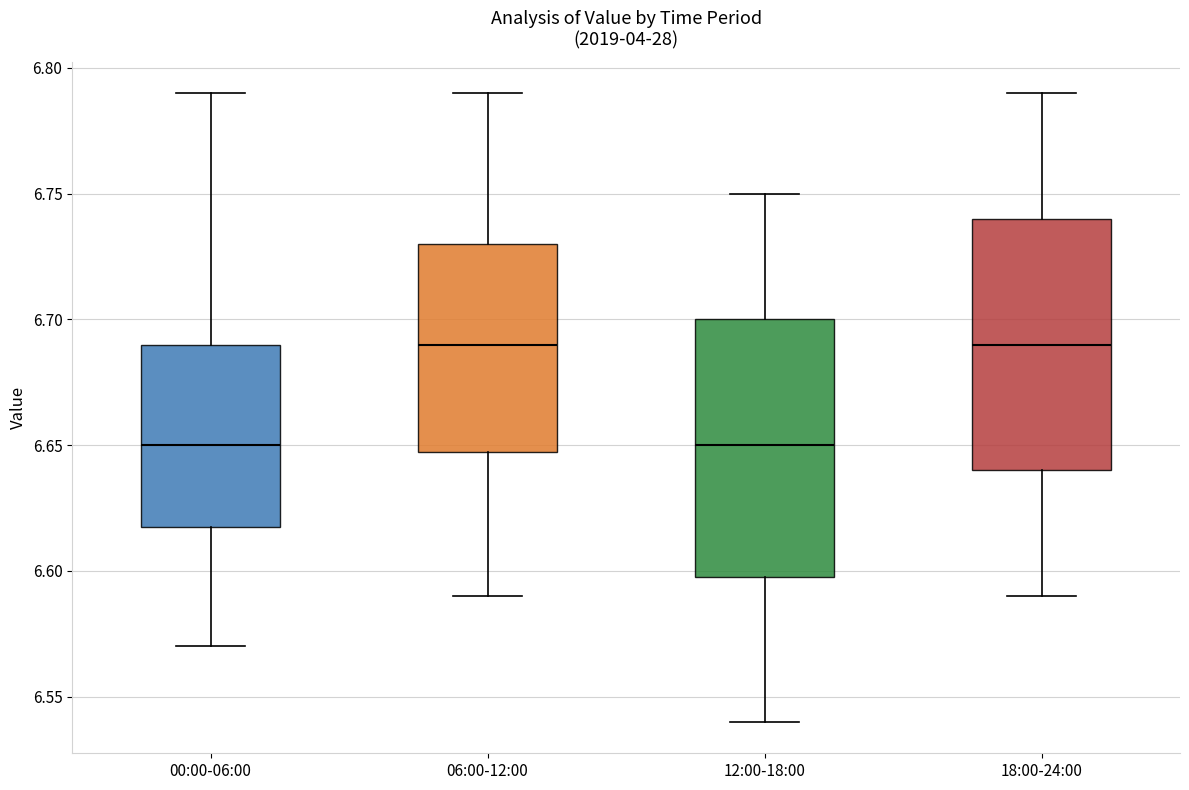

Where is the lower edge of the box for 06:00-12:00 on the y-axis? The values are not printed on the chart, so give them approximately, as read against the axis.

6.65